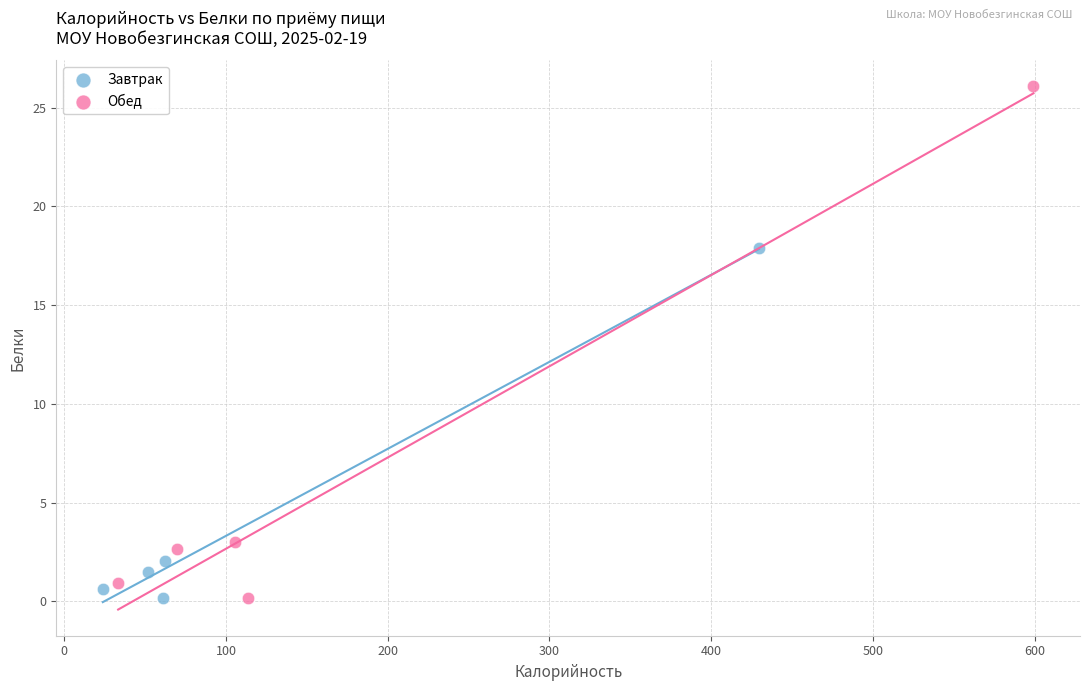

Which series reaches the maximum Y coordinate?

Обед